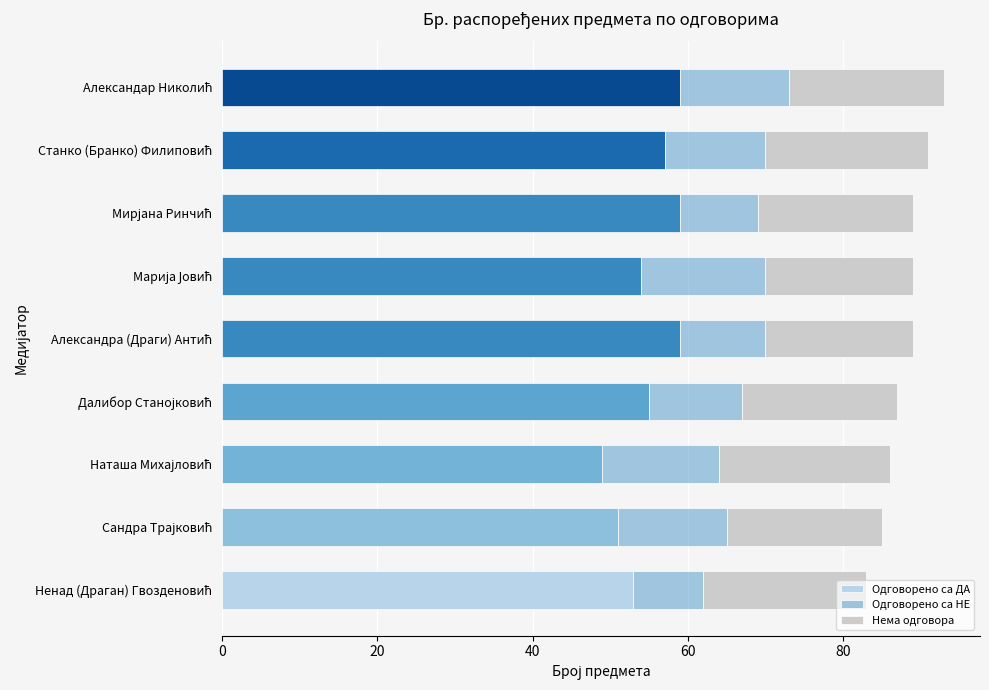

How many Нема одговора values are between 20 and 21?

6